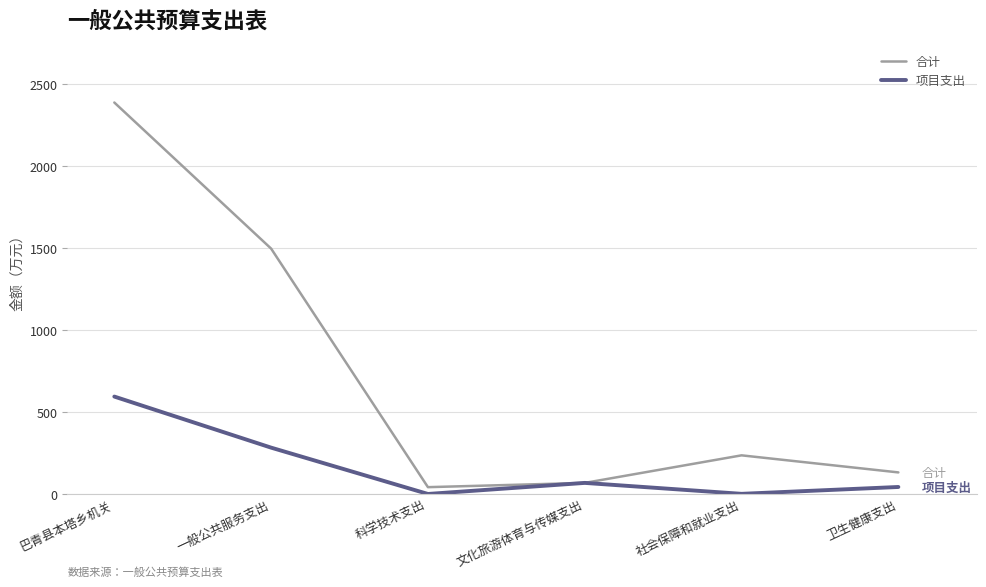

At how many categories does at least one series exceed 2076?

1